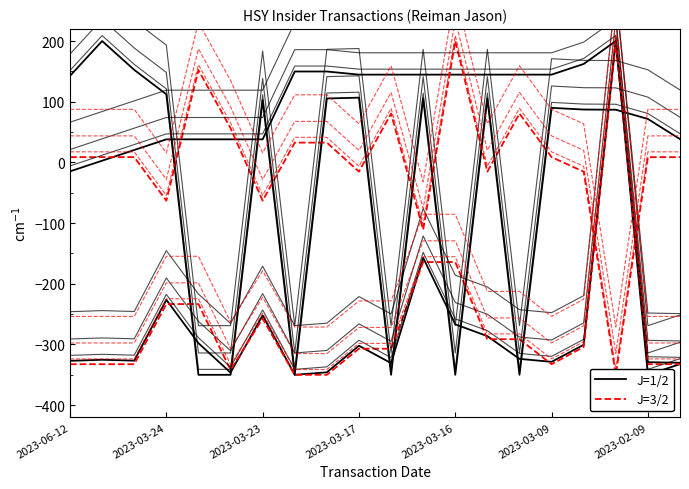

Which series ends up on top after the final intersection of J=1/2 and J=3/2?

J=1/2